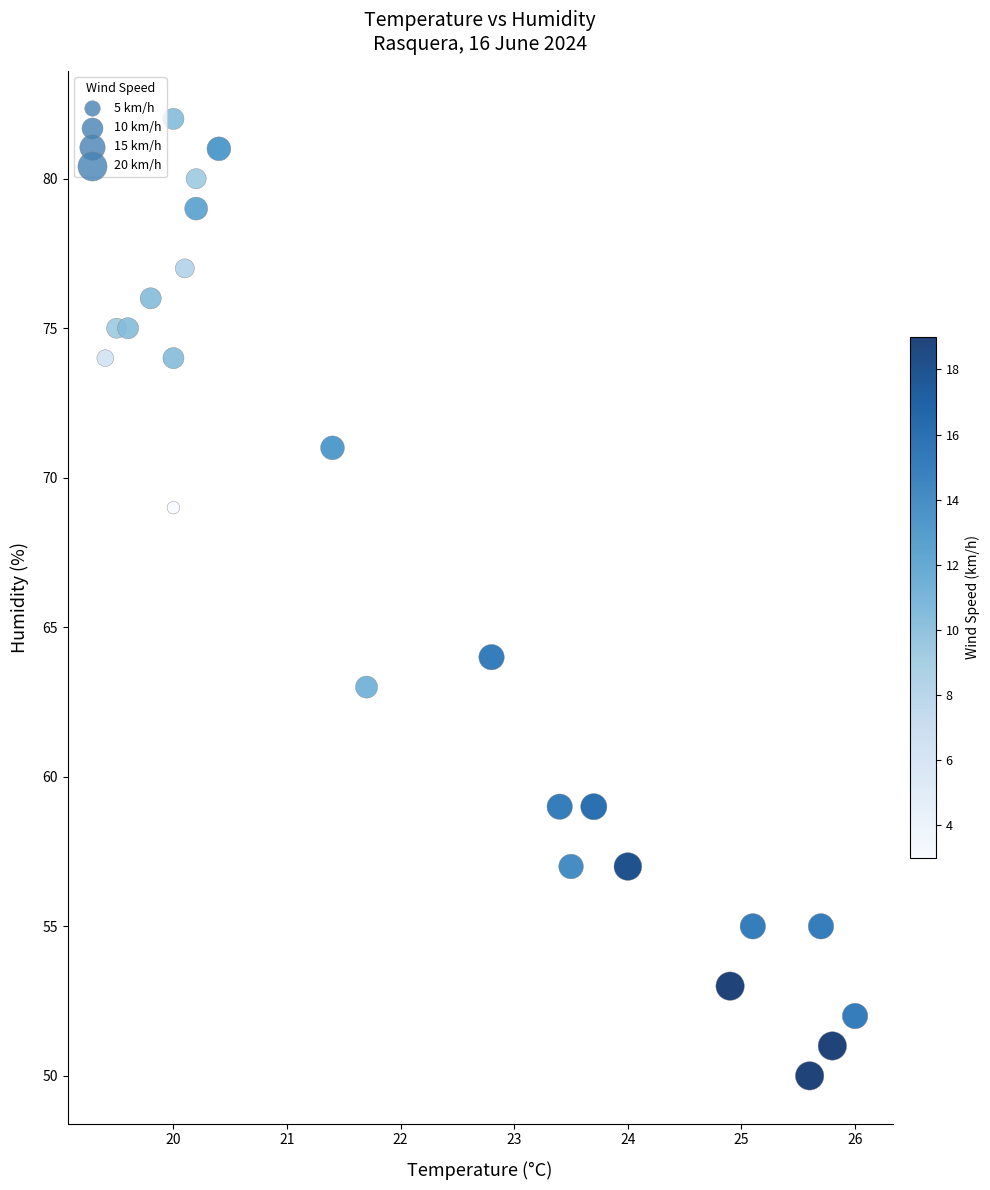

What is the range of Y values (max minus min)?

32